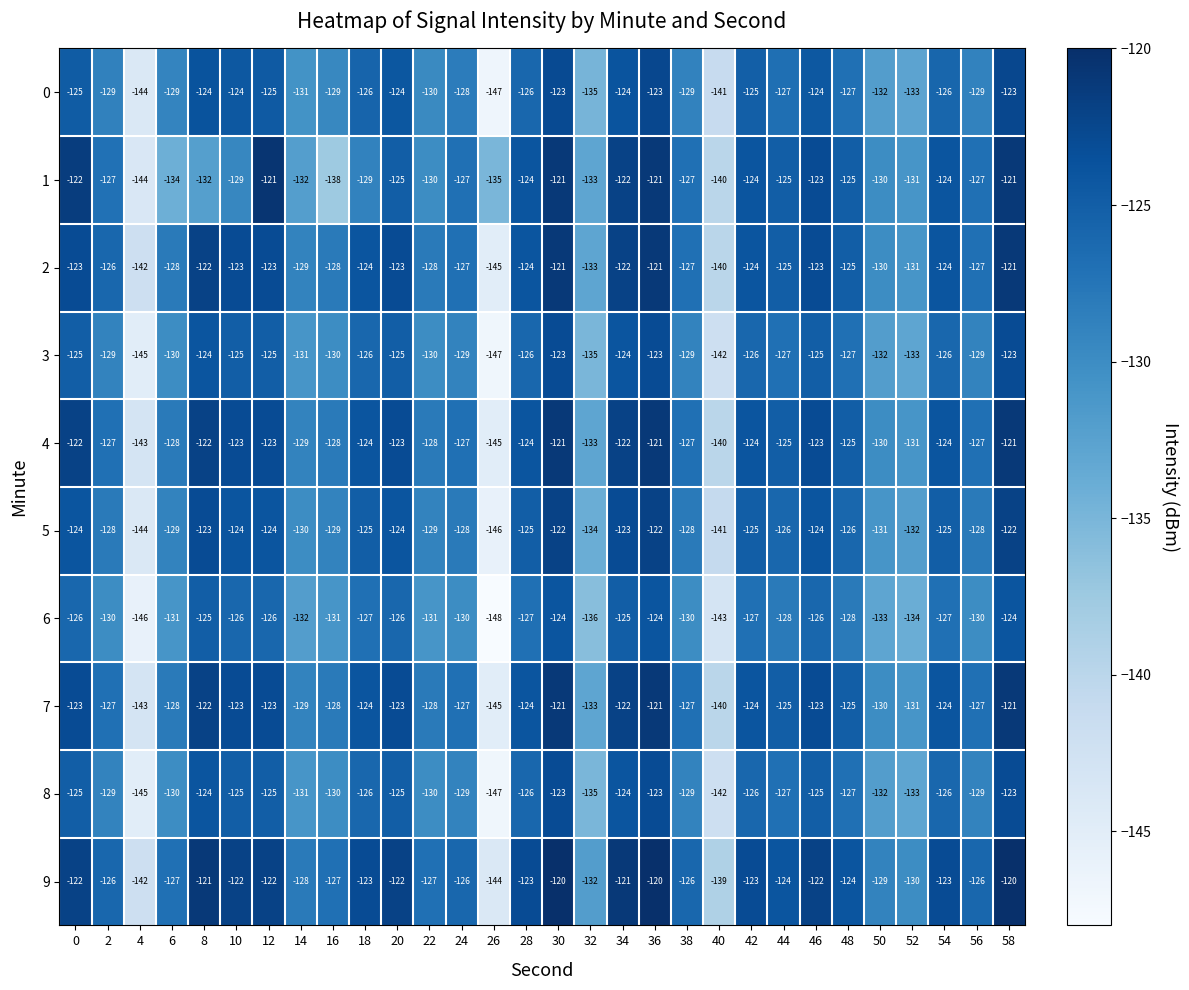

What is the spread (max minus min) of values at 34?

4